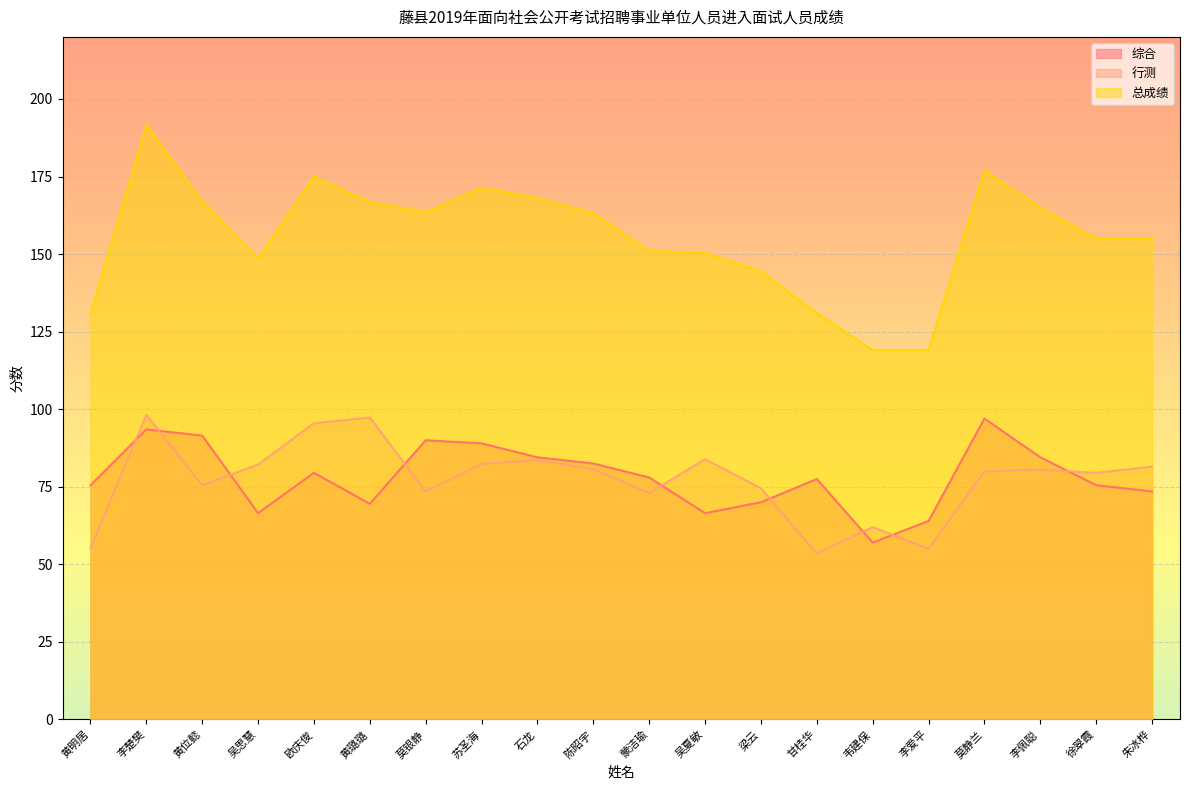

Which series has the widest spread of values?

总成绩